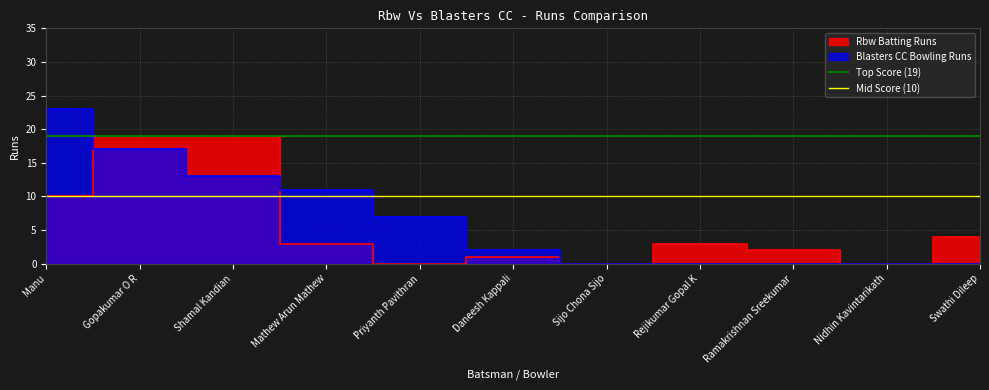

Is it true that Top Score (19) equals 6 at Gopakumar O R?

False